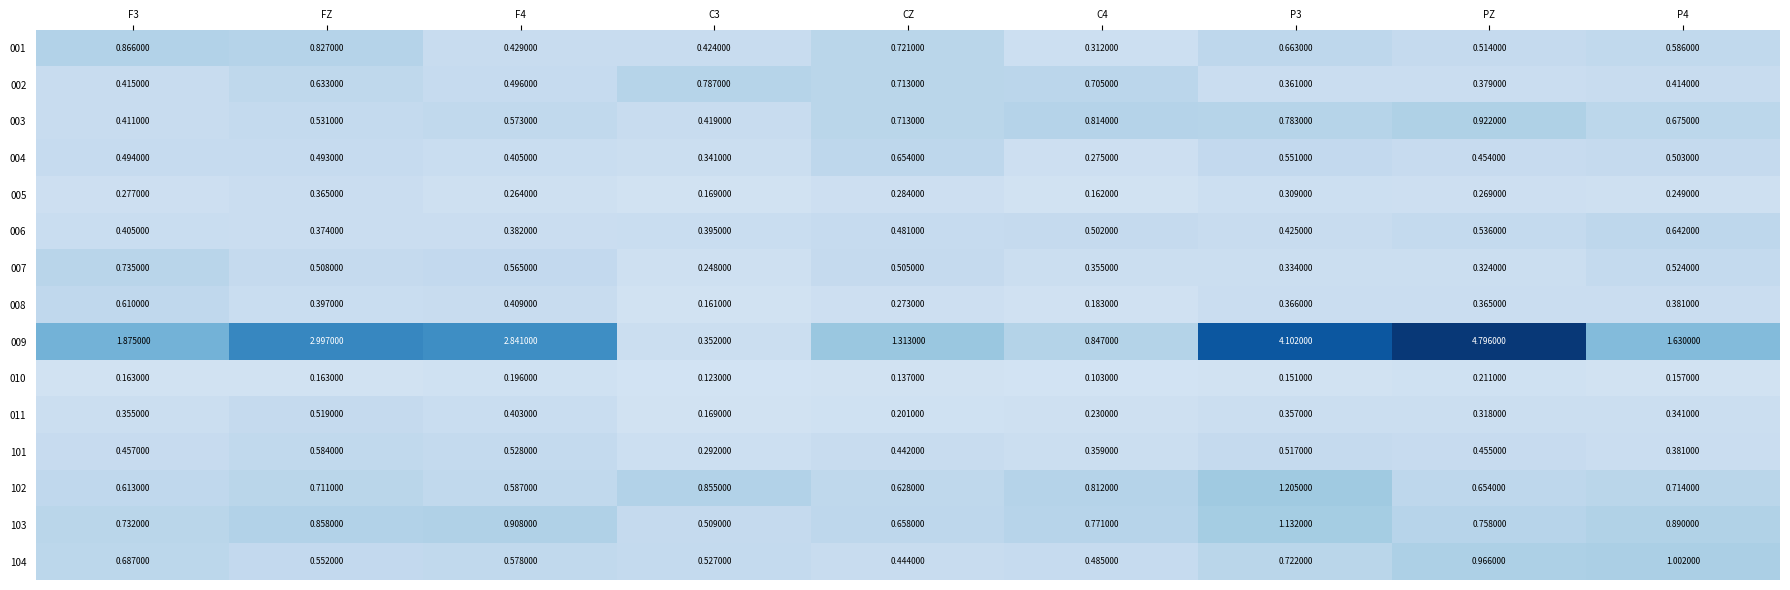

Is the value of 005 at C3 greater than the value of 006 at F3?

No